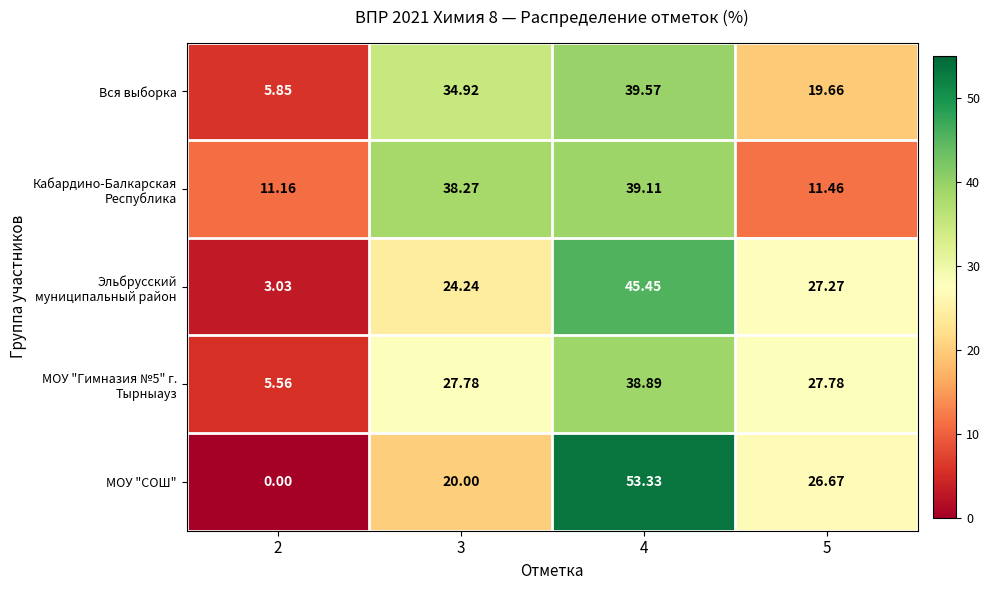

Between 2 and 4, which series saw the biggest shift?

МОУ "СОШ"